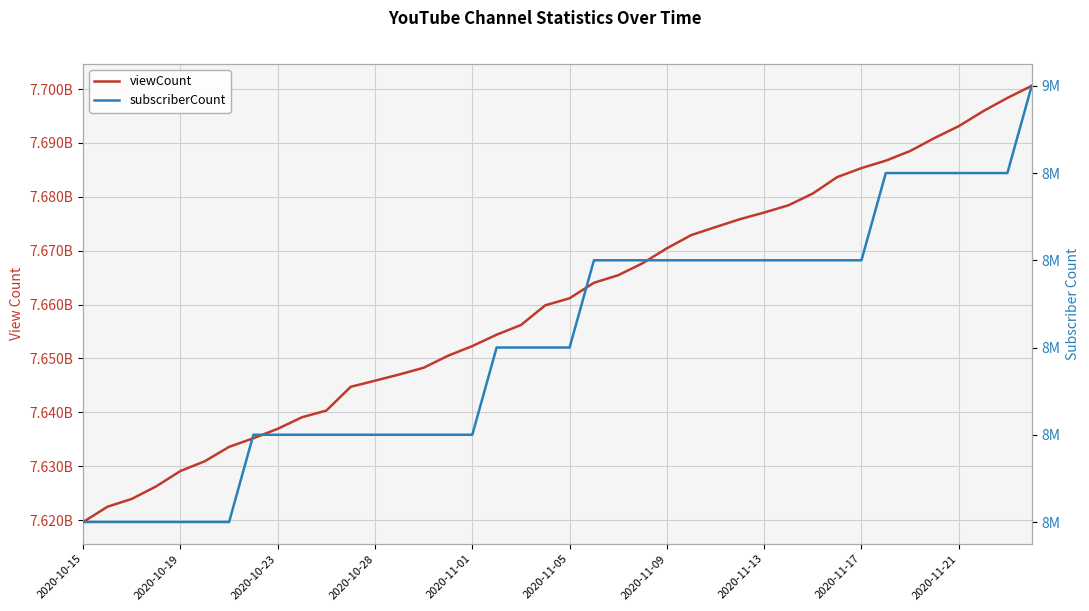

What is the total value across all series at 15?

7659460719